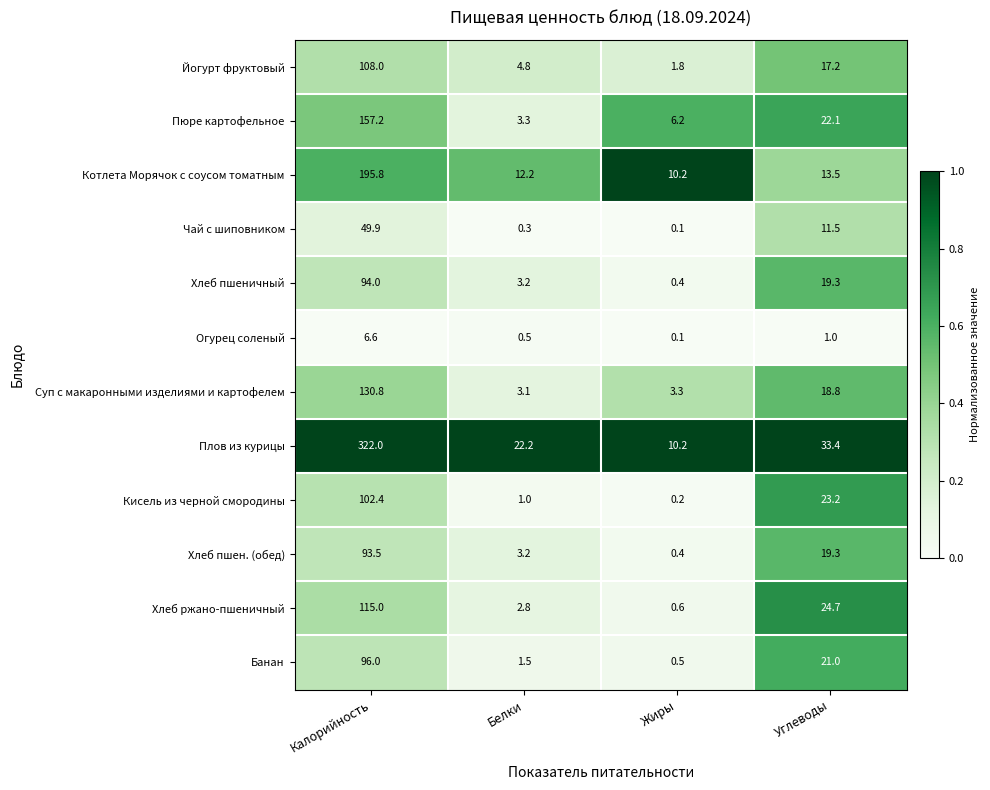

Which category has the highest value across all series?

Калорийность